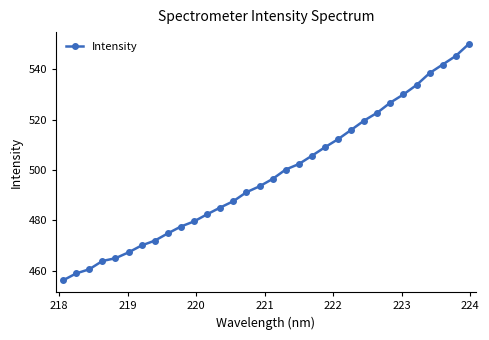

What is the value of the 17th point from the left?

496.5